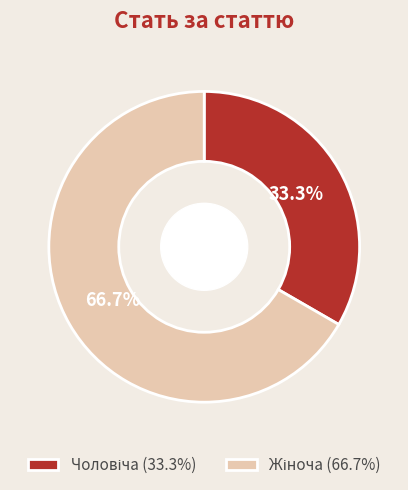

Does any single category account for the majority?

Yes